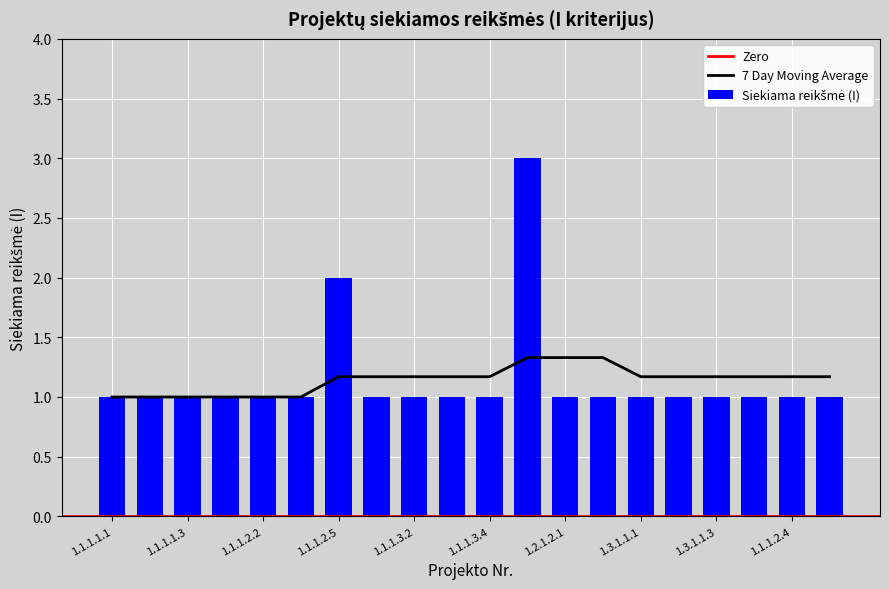

What is the maximum value for 7 Day Moving Average?

1.3